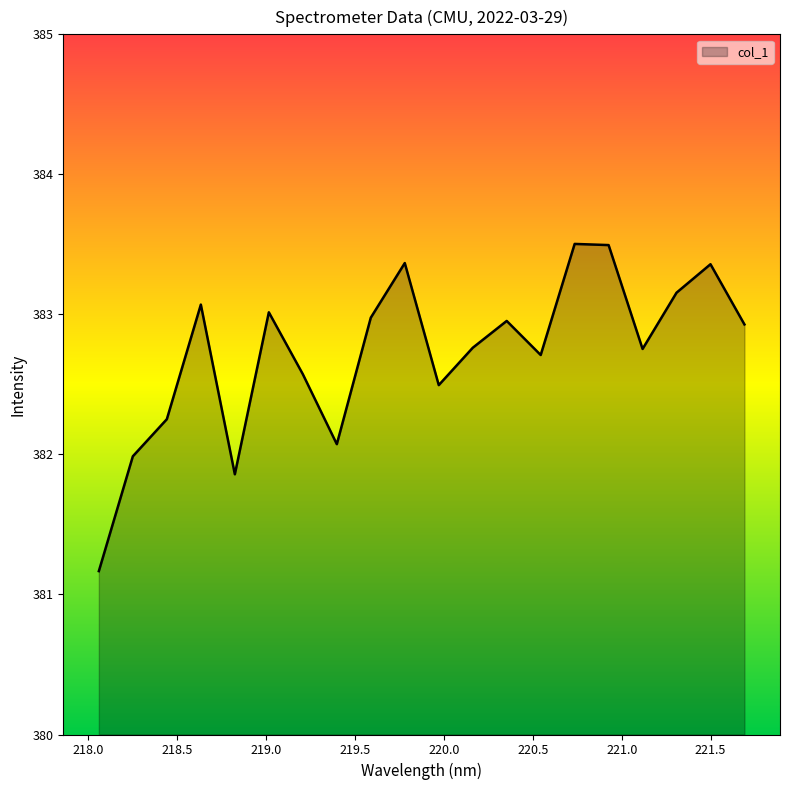

What is the minimum value shown in the chart?

381.2